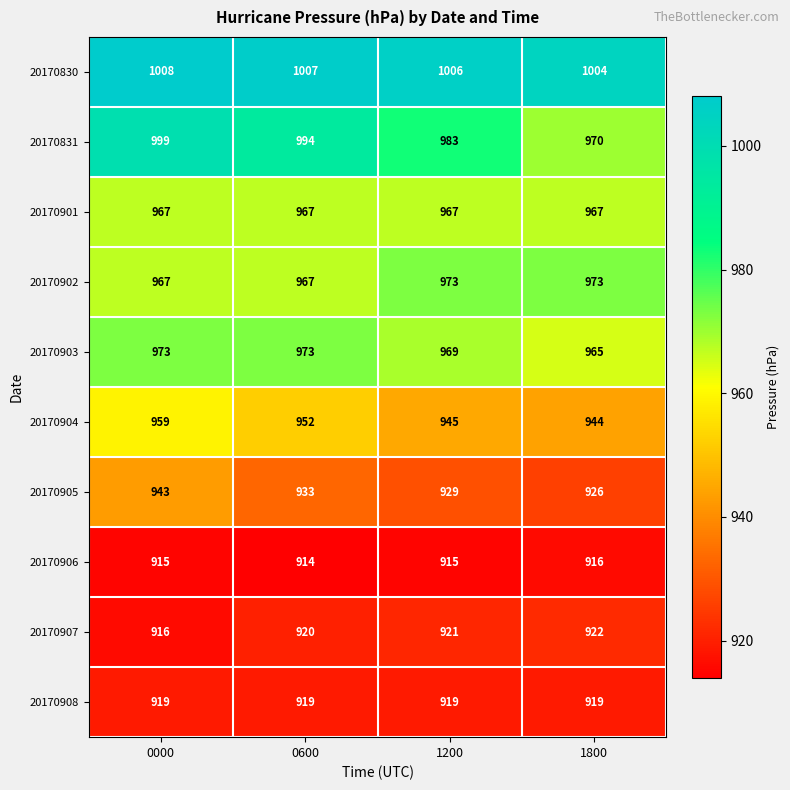

How many distinct data groups are displayed?

10